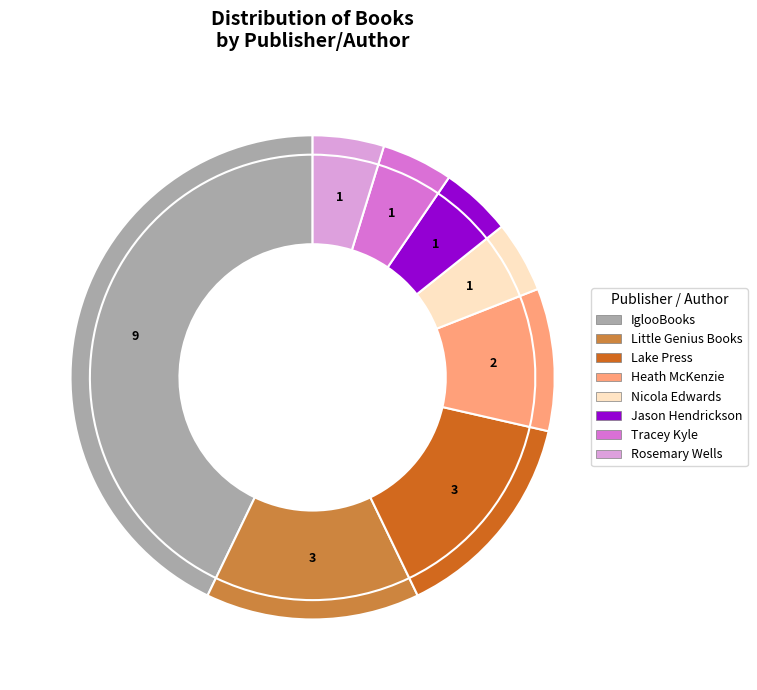

Which slice is the largest?

Lake Press (no author)